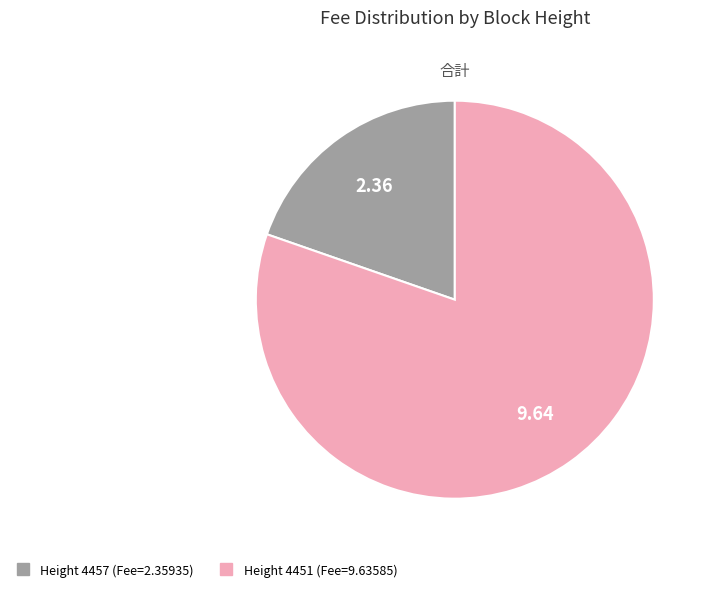

How many slices are in this pie chart?

2